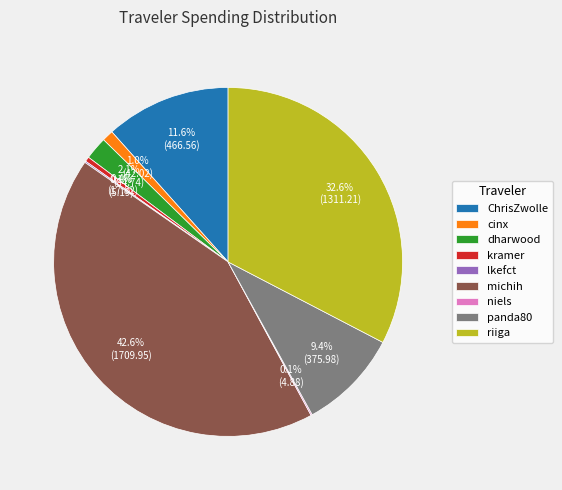

To the nearest percent, what is the average slice percentage?

11%